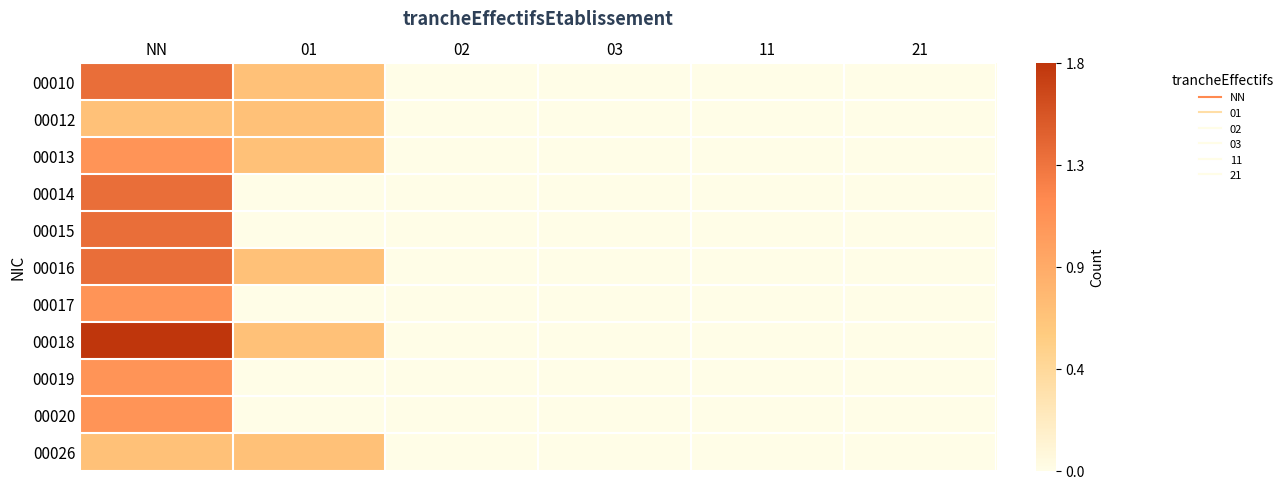

Count the number of data series in this chart.

11